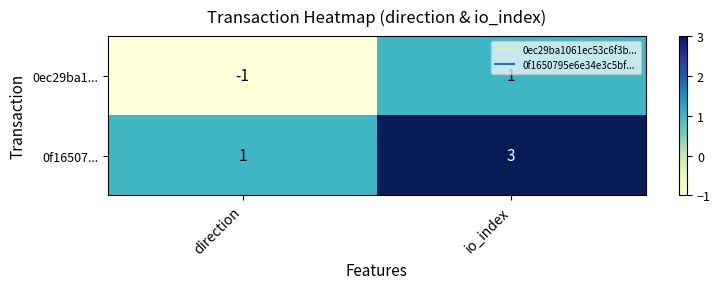

How many data points does each series have?

2